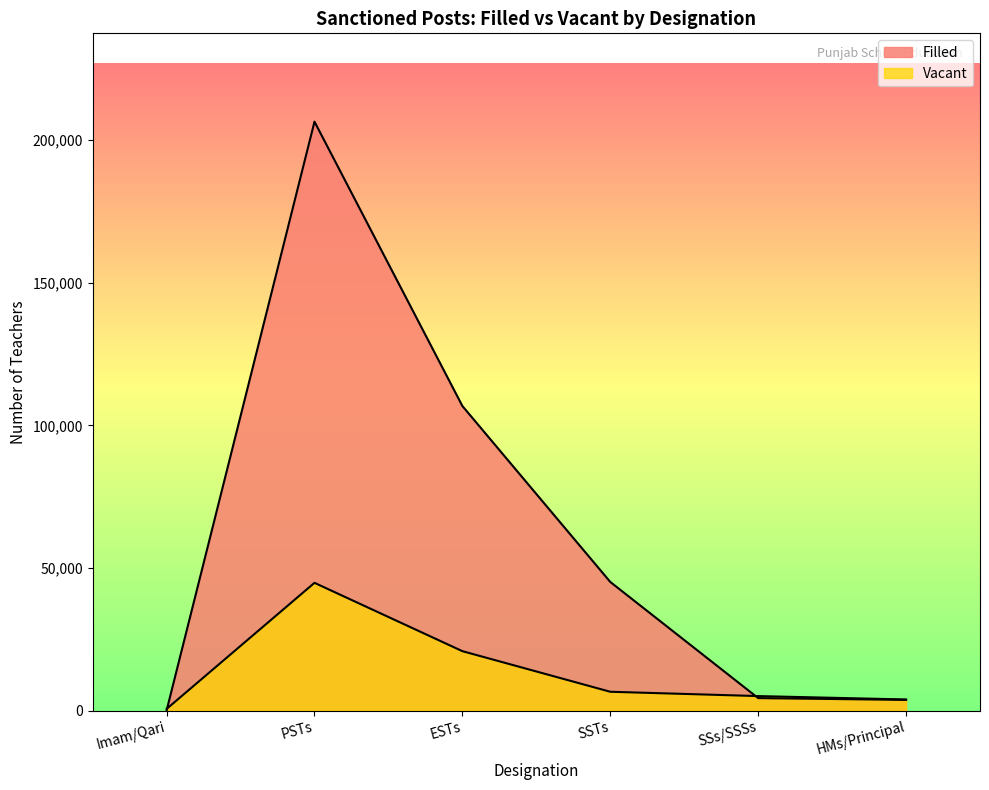

What is the label of the 3rd point from the right?

SSTs